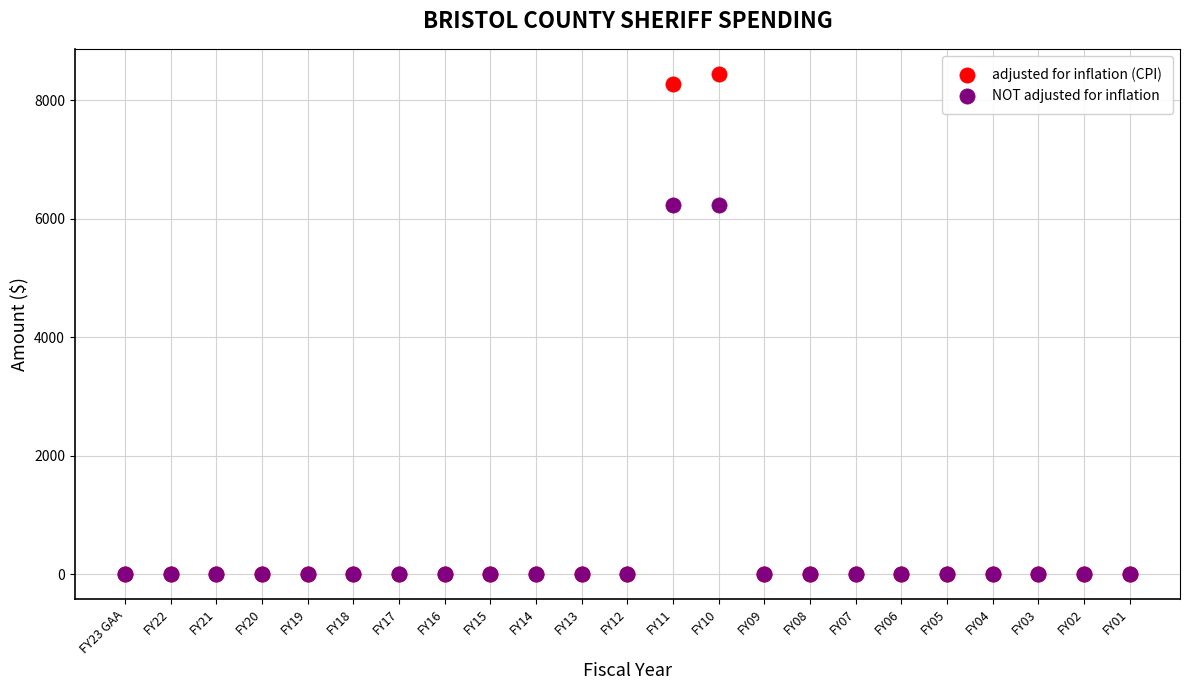

Which series contains the highest Y value?

adjusted for inflation (CPI)